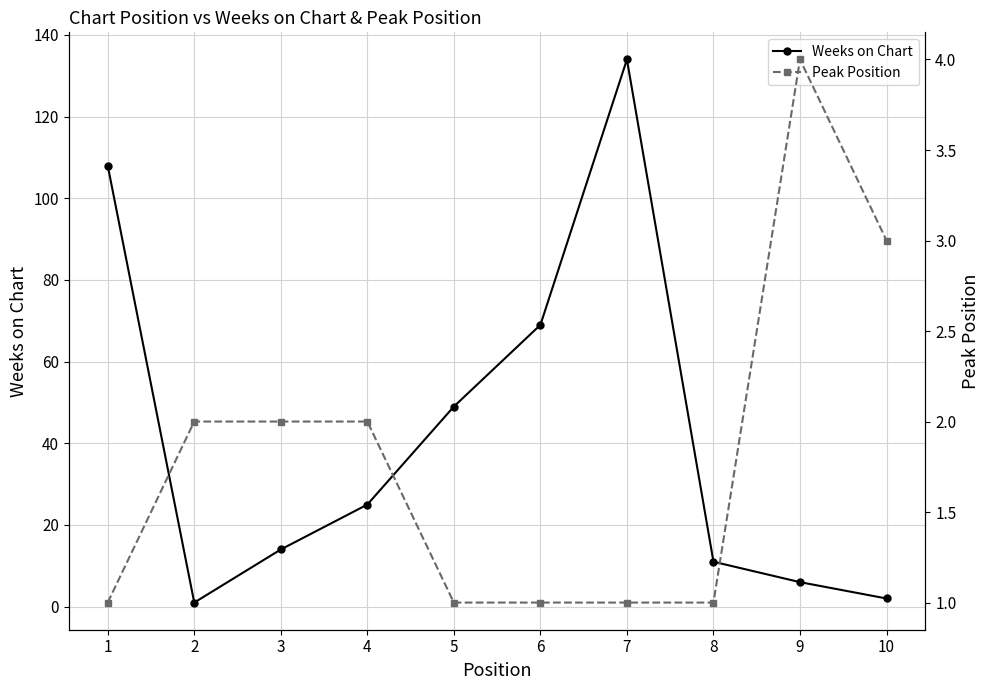

Is this an area chart (filled region under the line)?

No